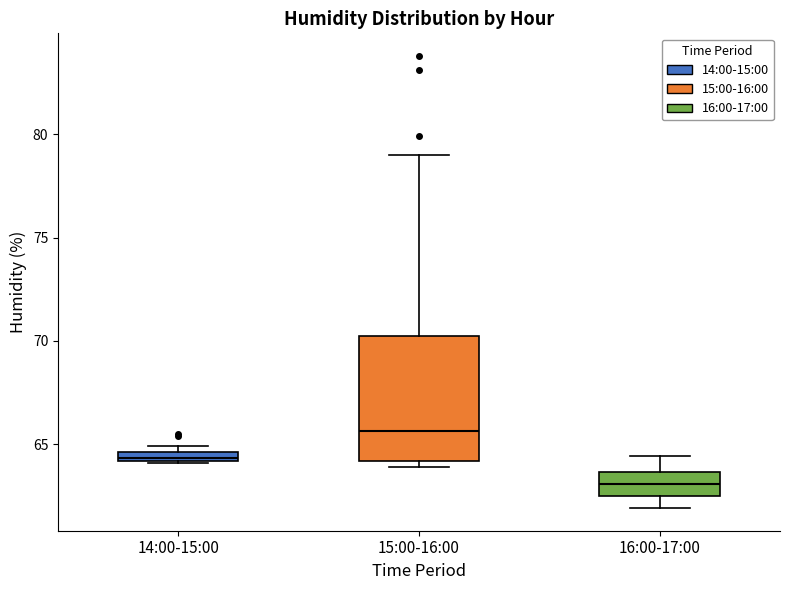

Which box is the tallest, from its lower edge to its upper edge?

15:00-16:00